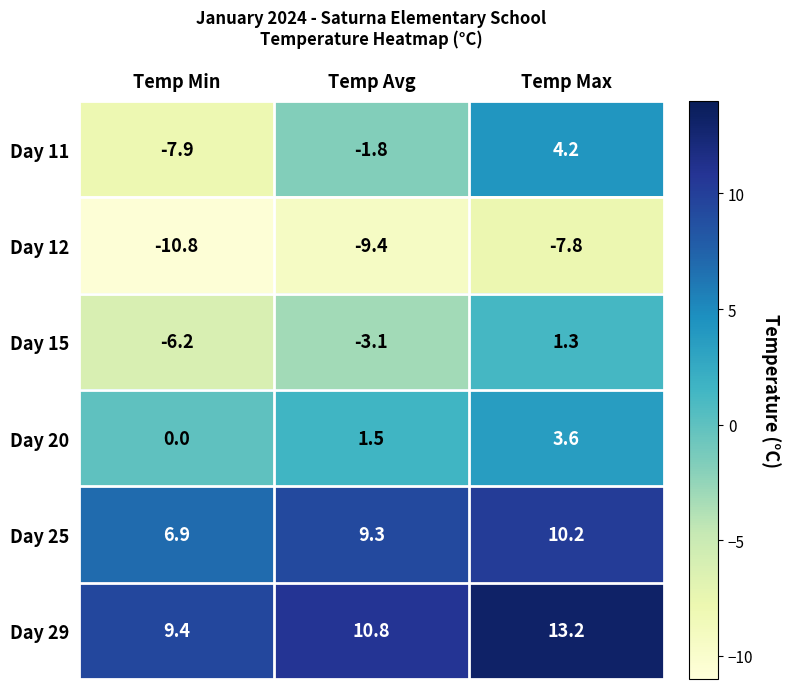

Reading left to right, extract all data points from this chart.

Day 11: -7.9	-1.8	4.2
Day 12: -10.8	-9.4	-7.8
Day 15: -6.2	-3.1	1.3
Day 20: 0.0	1.5	3.6
Day 25: 6.9	9.3	10.2
Day 29: 9.4	10.8	13.2